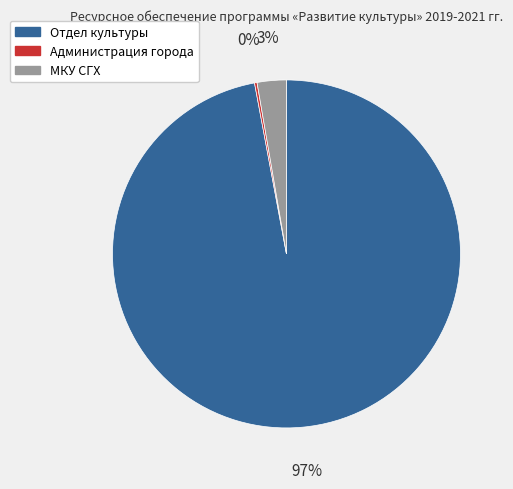

Is МКУ СГХ the majority of the pie?

No